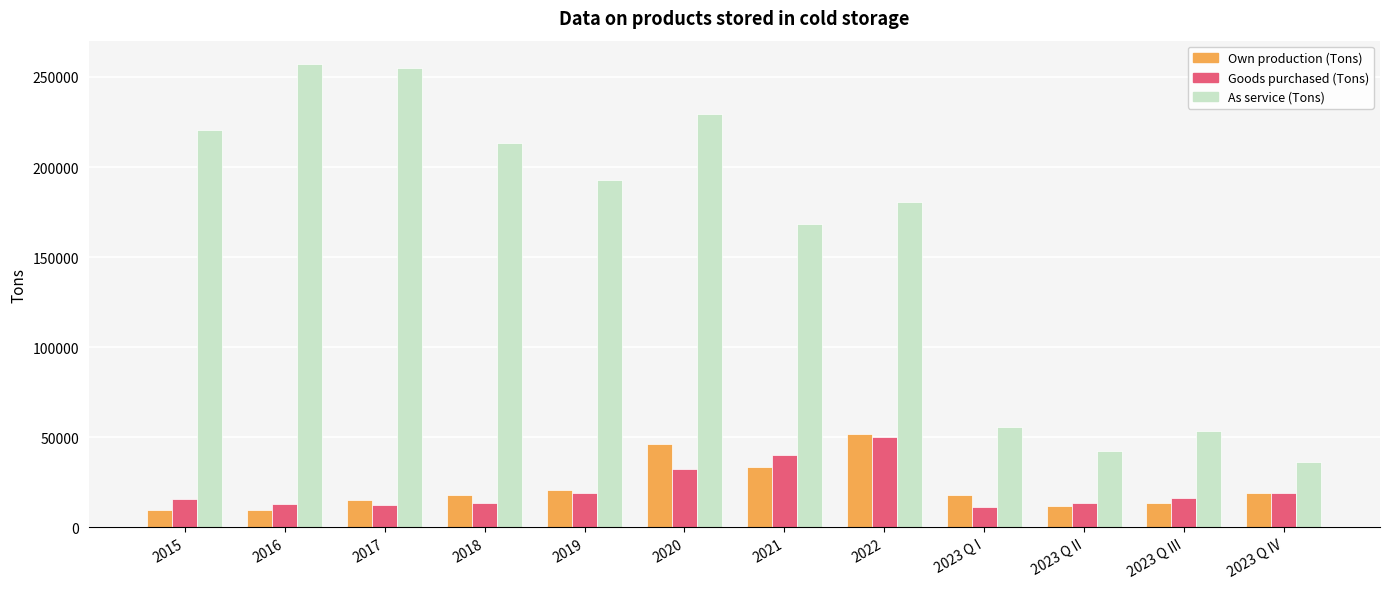

What is the label of the 9th bar from the left?

2023 Q I